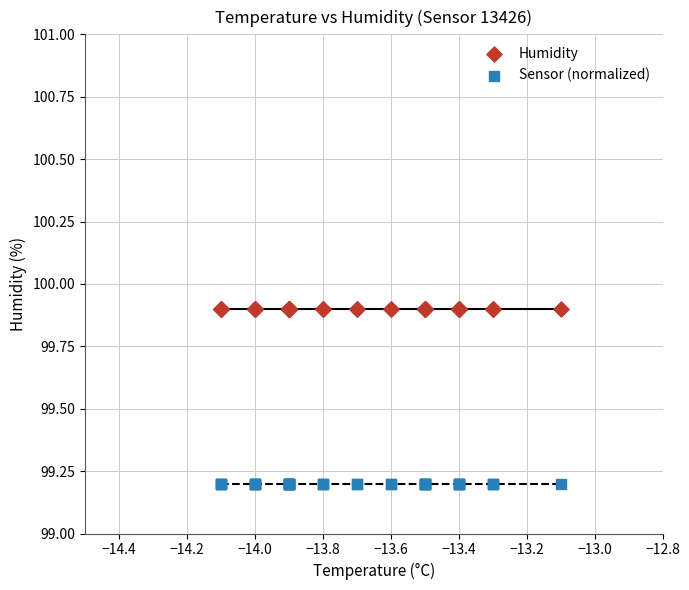

Which series reaches the minimum Y coordinate?

Sensor (normalized)